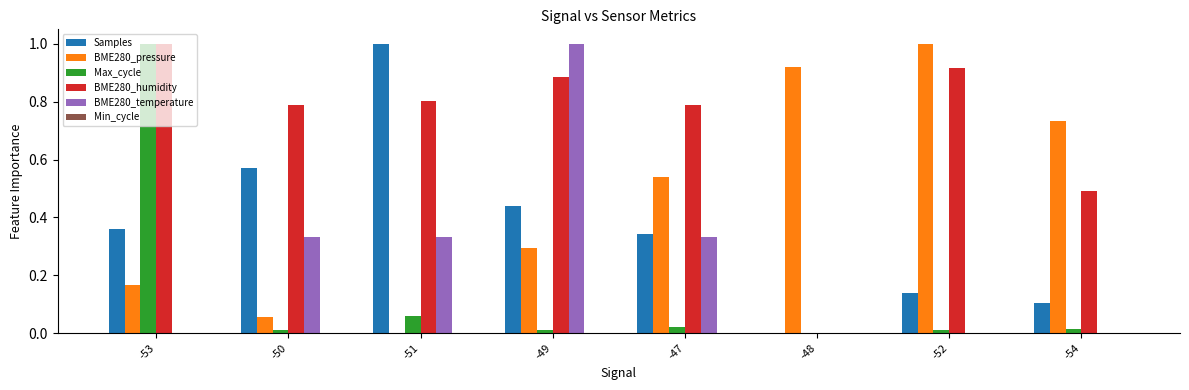

Is the value of BME280_temperature at -48 greater than the value of BME280_pressure at -49?

No